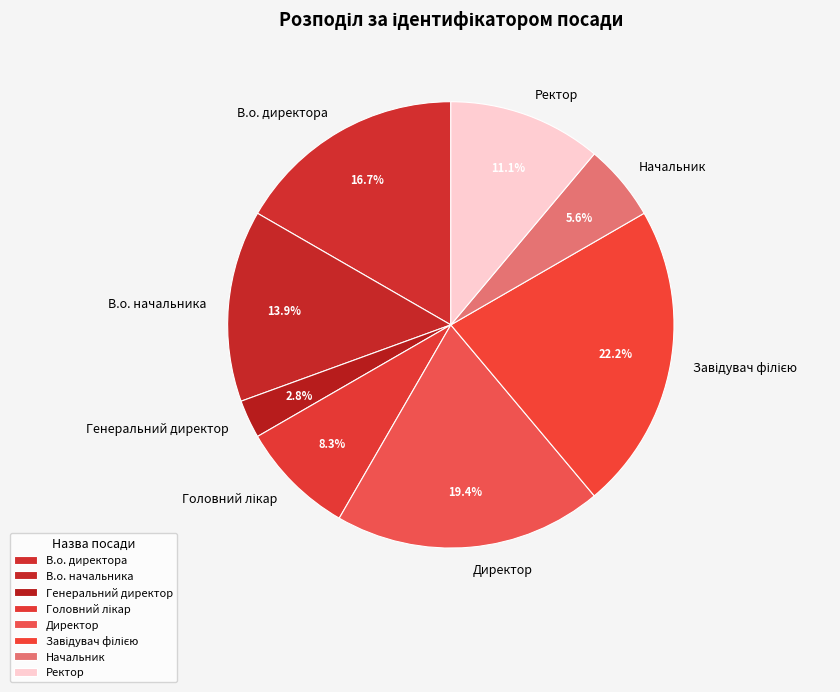

What portion of the pie excludes Начальник?

94.4%